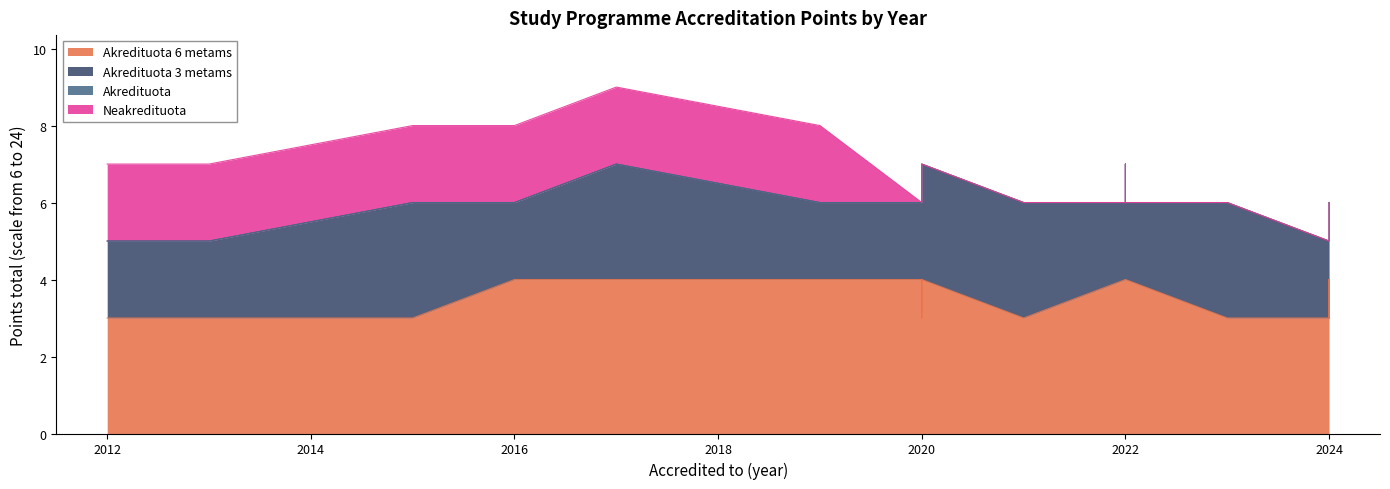

Rank the series by their maximum value, from highest to lowest.

Akredituota 6 metams, Akredituota 3 metams, Neakredituota, Akredituota